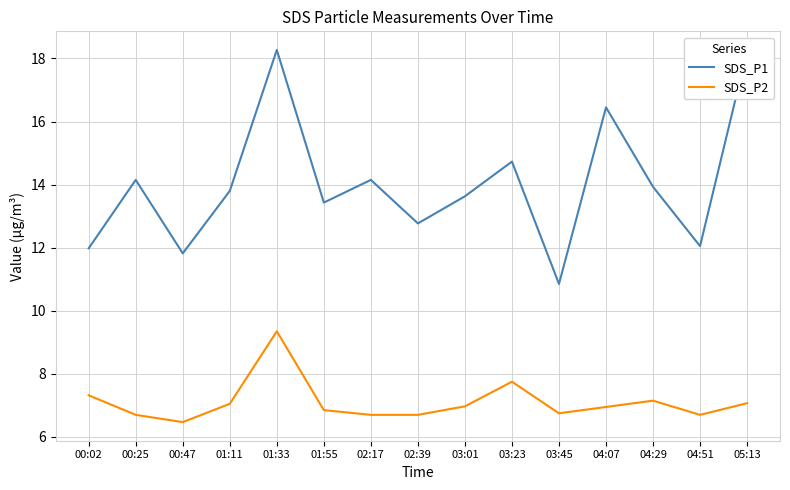

Is this an area chart (filled region under the line)?

No